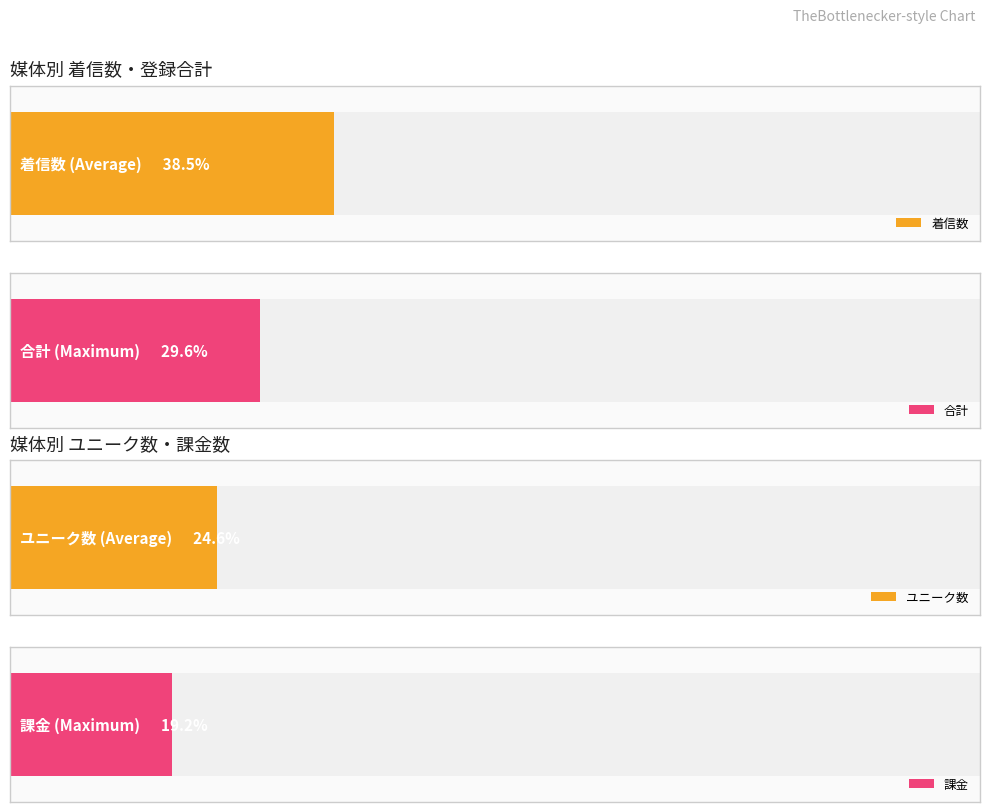

What is the difference between the maximum and minimum values in the 着信数 series?

38